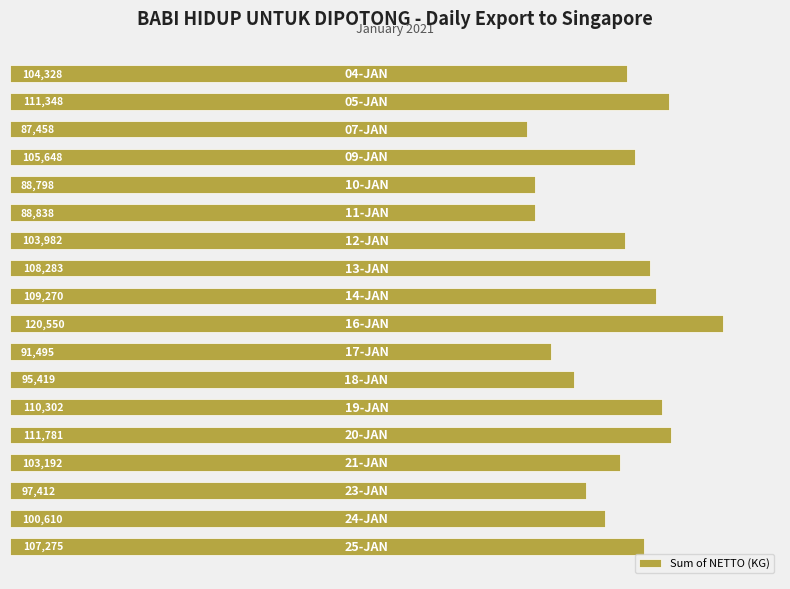

What is the smallest value displayed?

87458.2